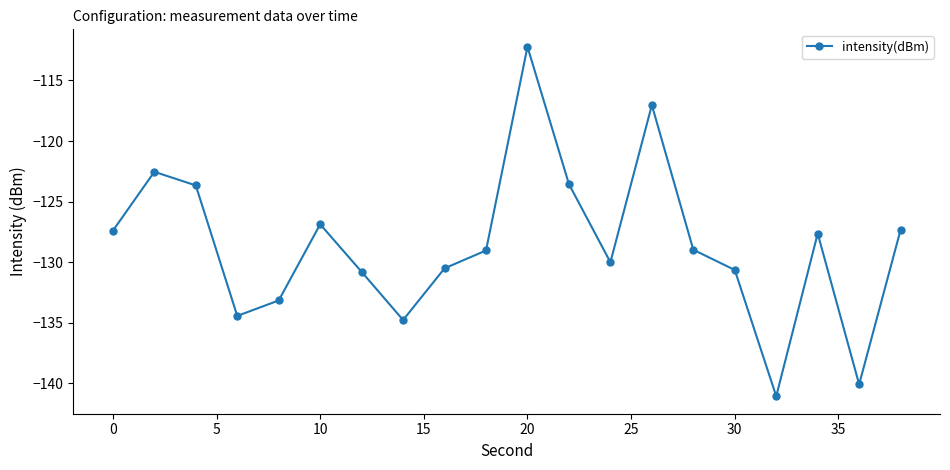

What is the value of the 10th point from the left?

-129.0